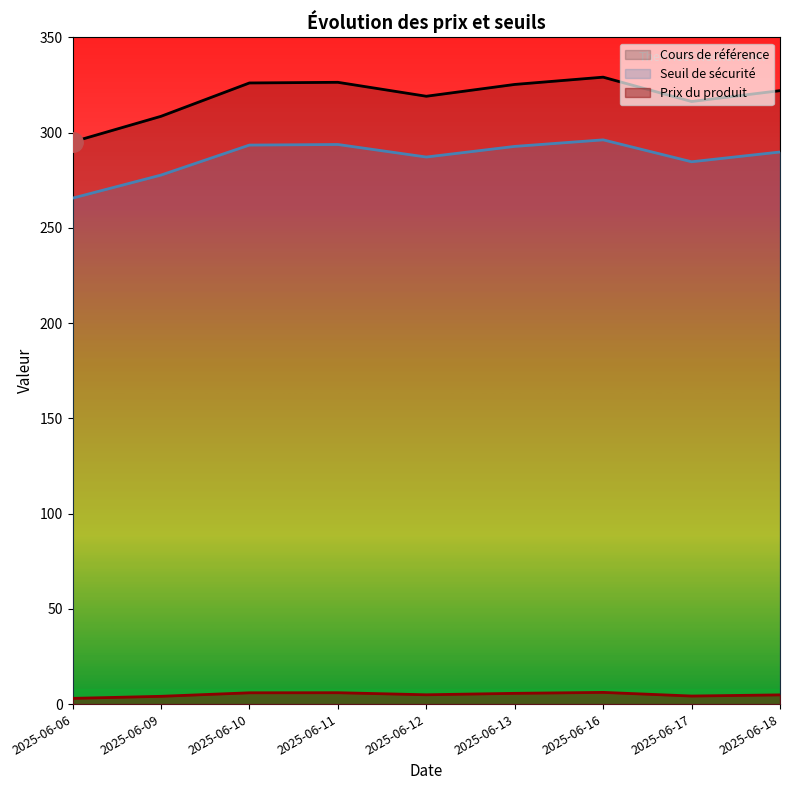

True or false: Seuil de sécurité and Cours de référence intersect in this chart.

False